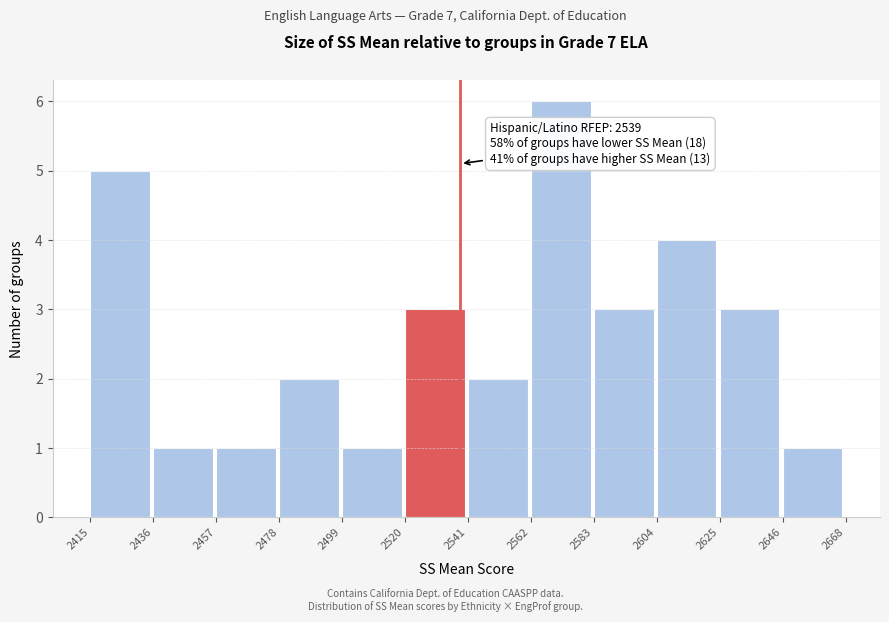

Which range on the x-axis has the tallest bar?

2562 to 2583